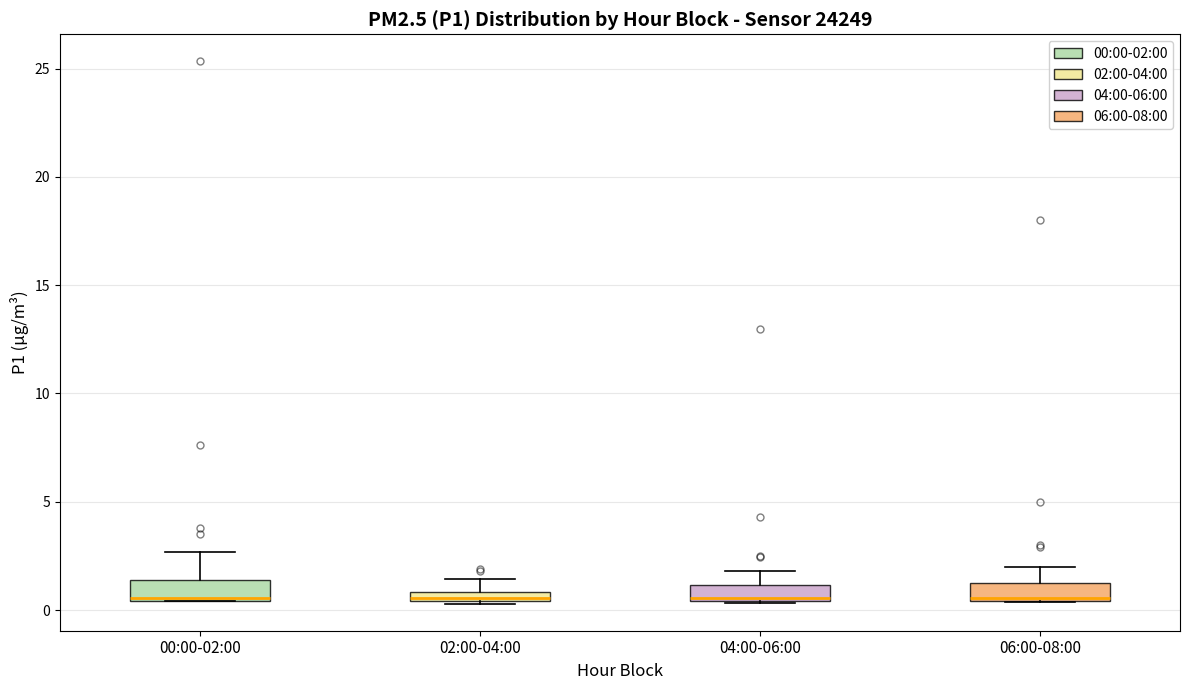

Where does the upper whisker of the box for 06:00-08:00 end on the y-axis? The values are not printed on the chart, so give them approximately, as read against the axis.

2.0